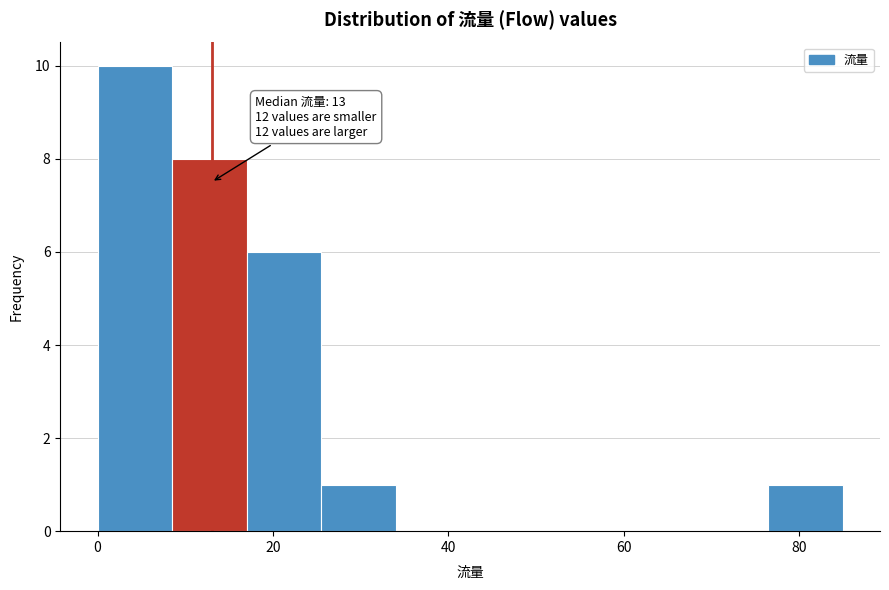

Over which range of the x-axis is the bar tallest?

0.0 to 8.5